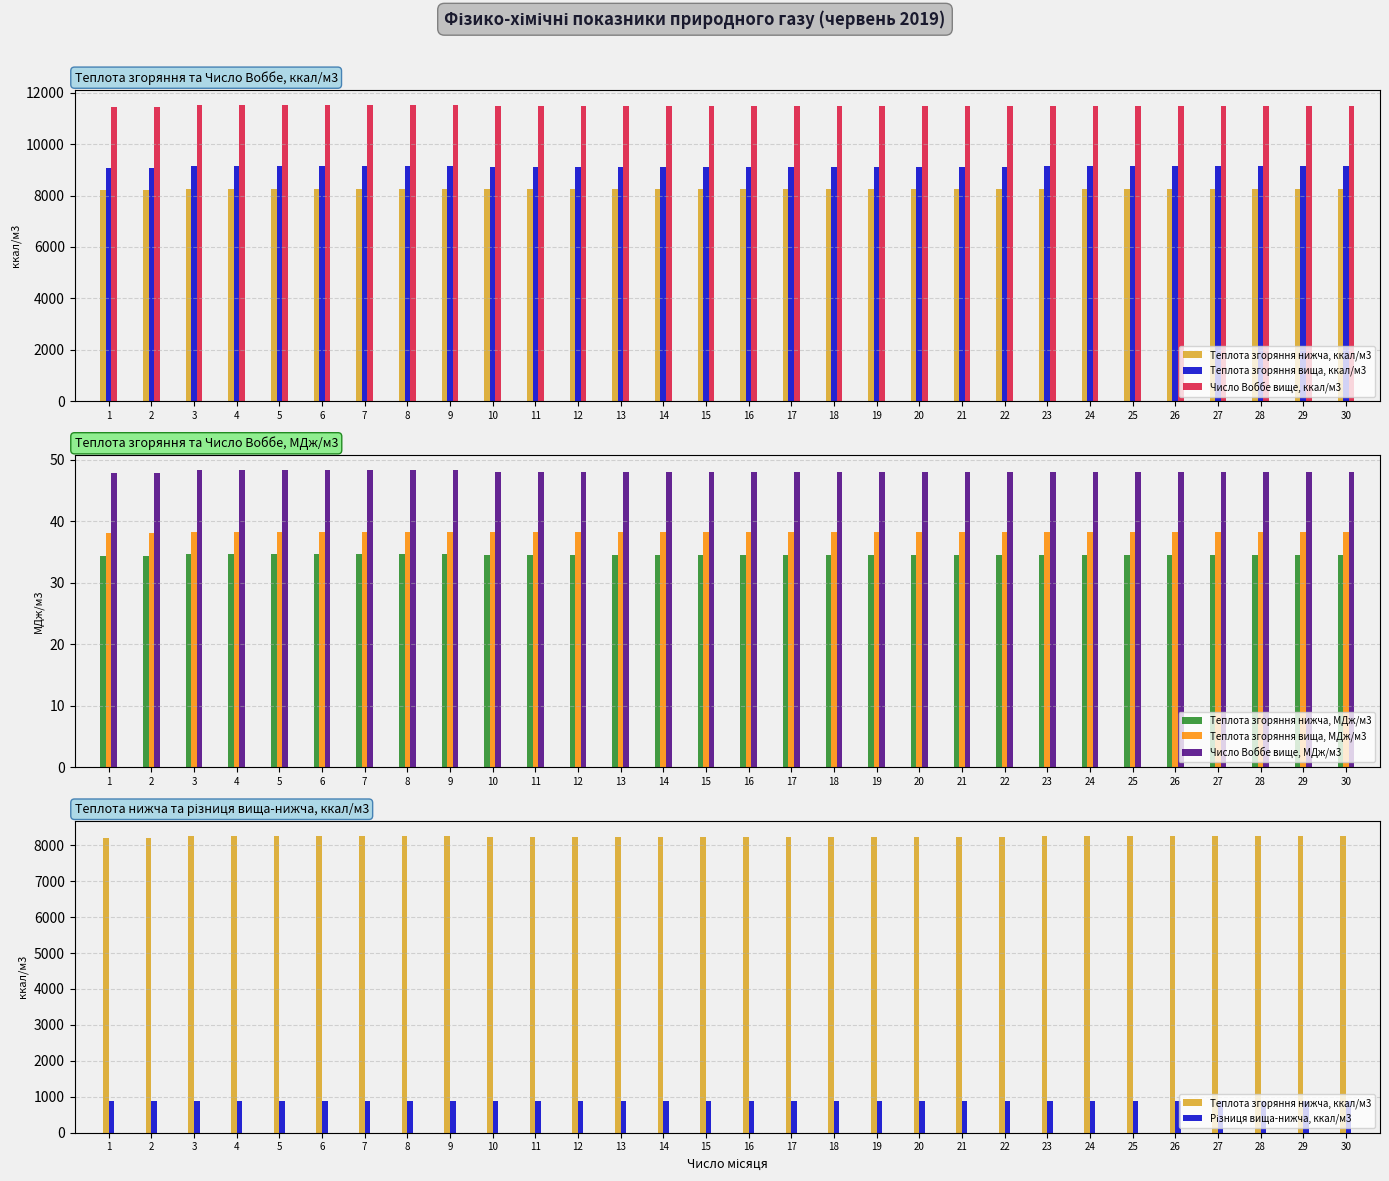

What is the highest value of the Число Воббе вище, МДж/м3 series?

48.3